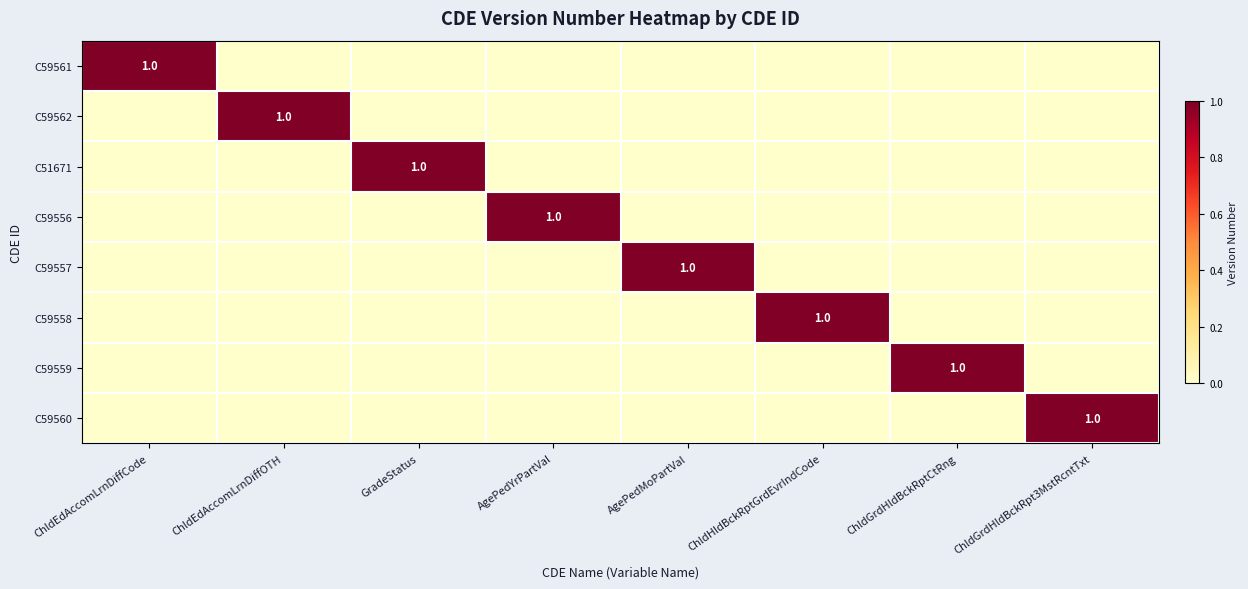

Which series has the largest total across all categories?

C59561